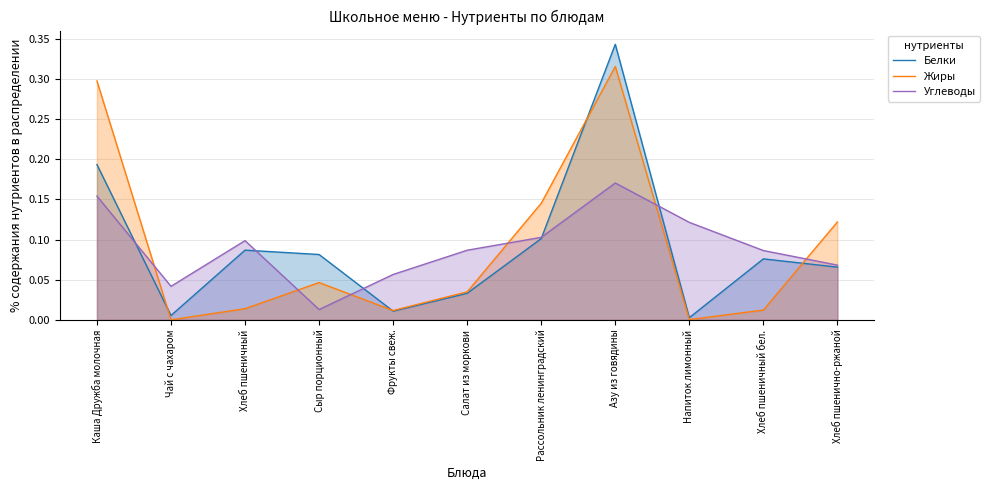

What is the approximate value of Углеводы at Рассольник ленинградский?

0.1